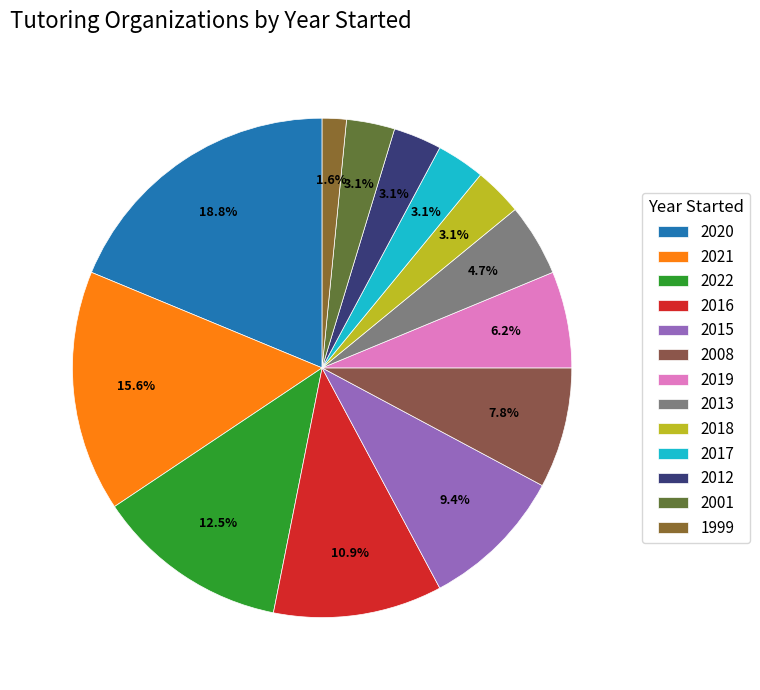

Combined, do 2001 and 2018 account for over 50%?

No